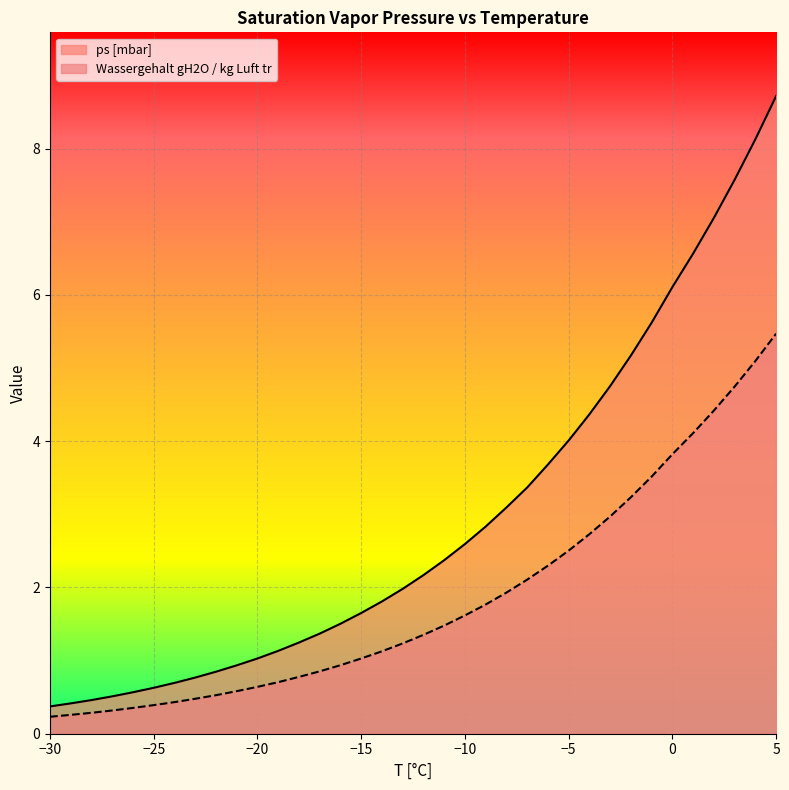

True or false: ps [mbar] and Wassergehalt gH2O / kg Luft tr intersect in this chart.

False